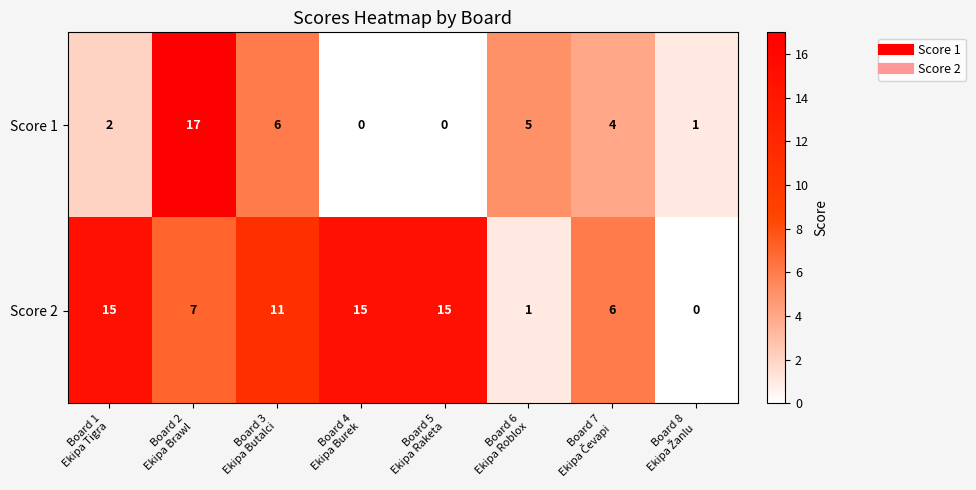

What is the average value of the Score 2 series?

9